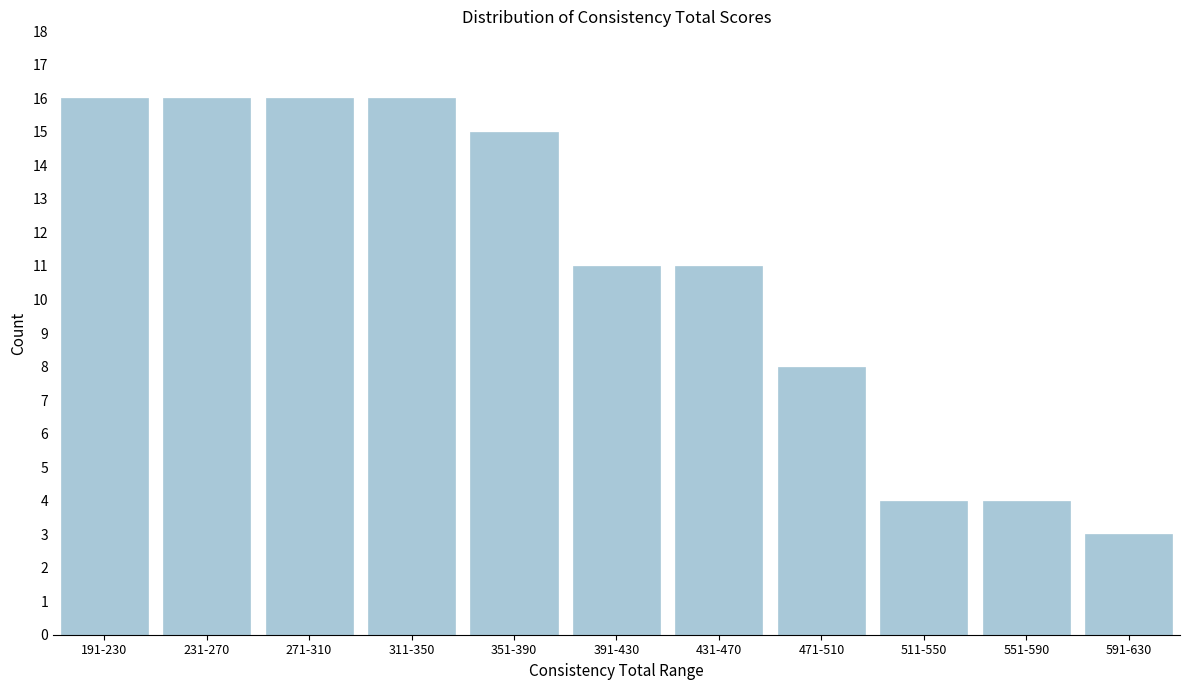

Reading left to right, extract all data points from this chart.

16	16	16	16	15	11	11	8	4	4	3